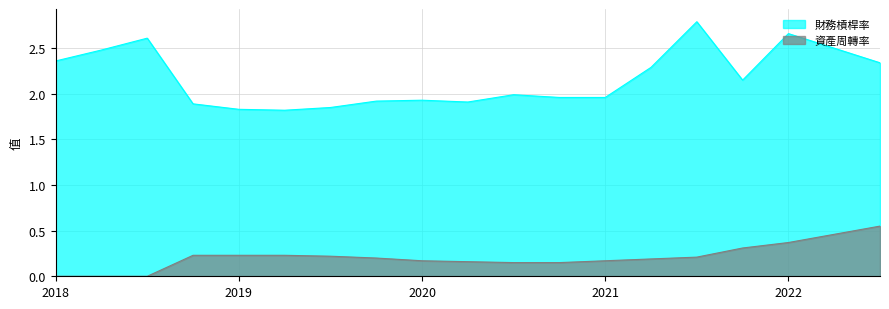

Does the chart have visible grid lines?

Yes